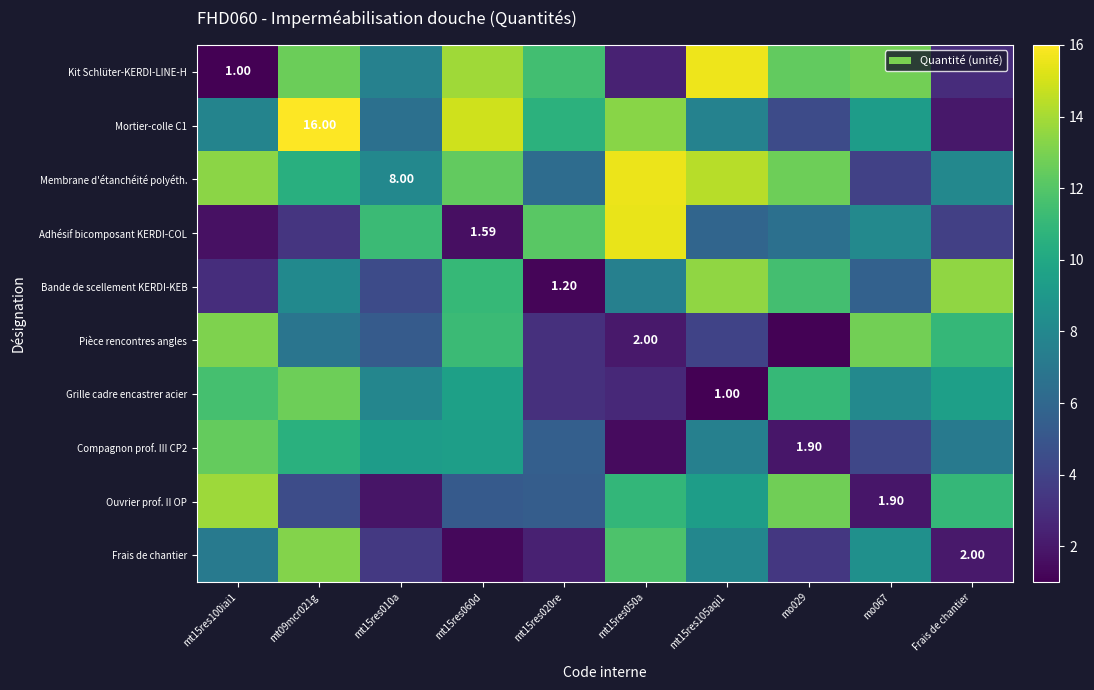

Is the value of Compagnon prof. III CP2 at Frais de chantier greater than the value of Grille cadre encastrer acier at mo067?

No